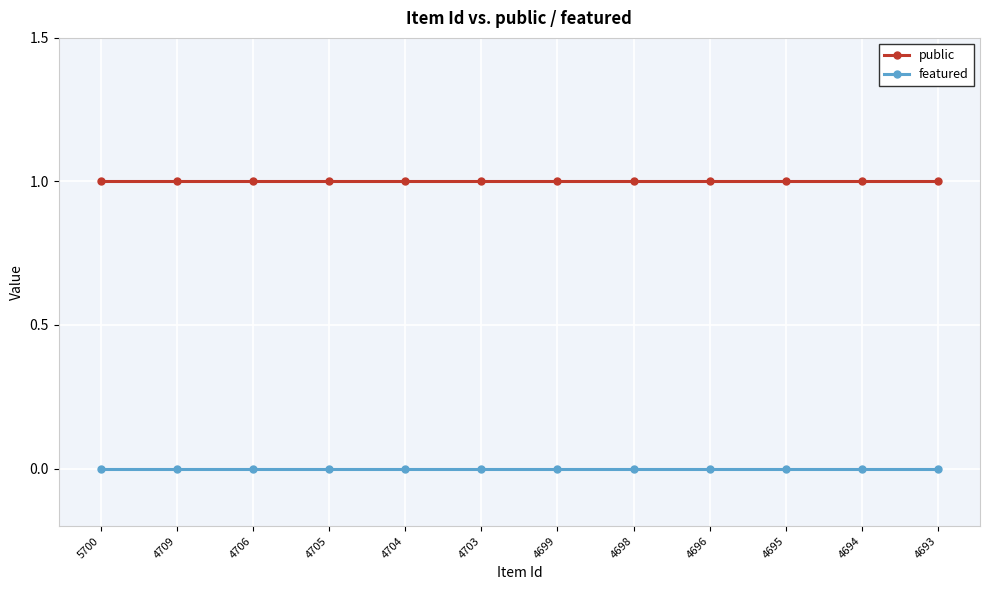

What is the maximum value shown in the chart?

1